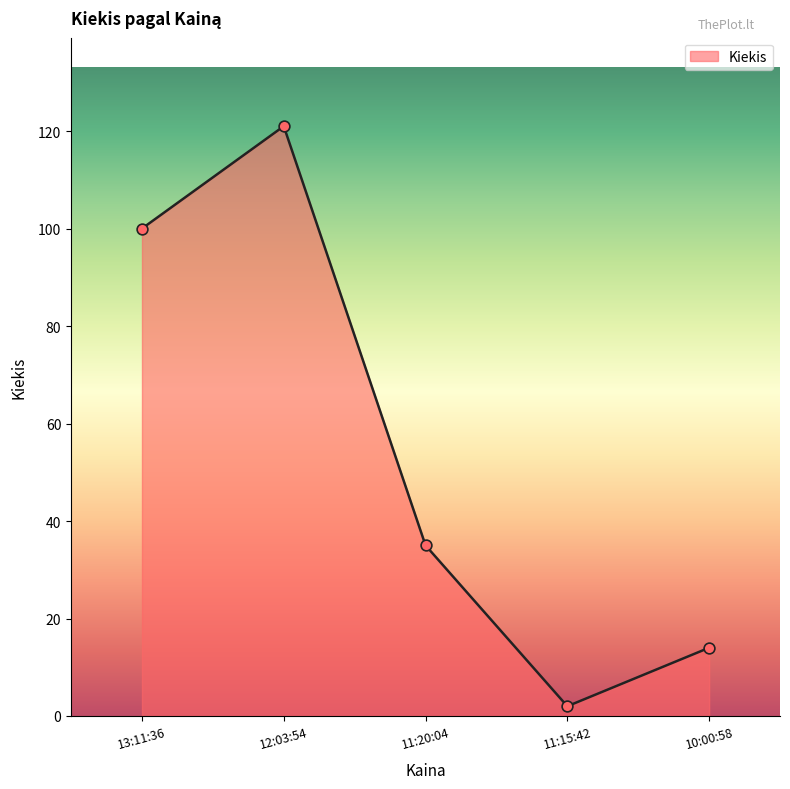

Approximately how many times larger is the value at 11:20:04 compared to 10:00:58?

2.5